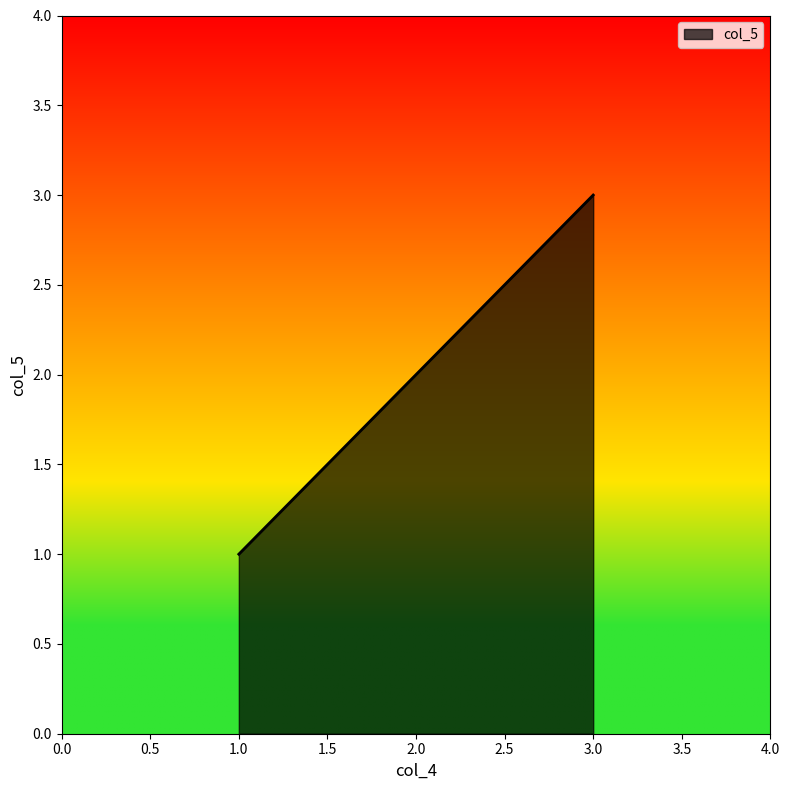

Which has a higher value, 2.0 or 3.0?

3.0